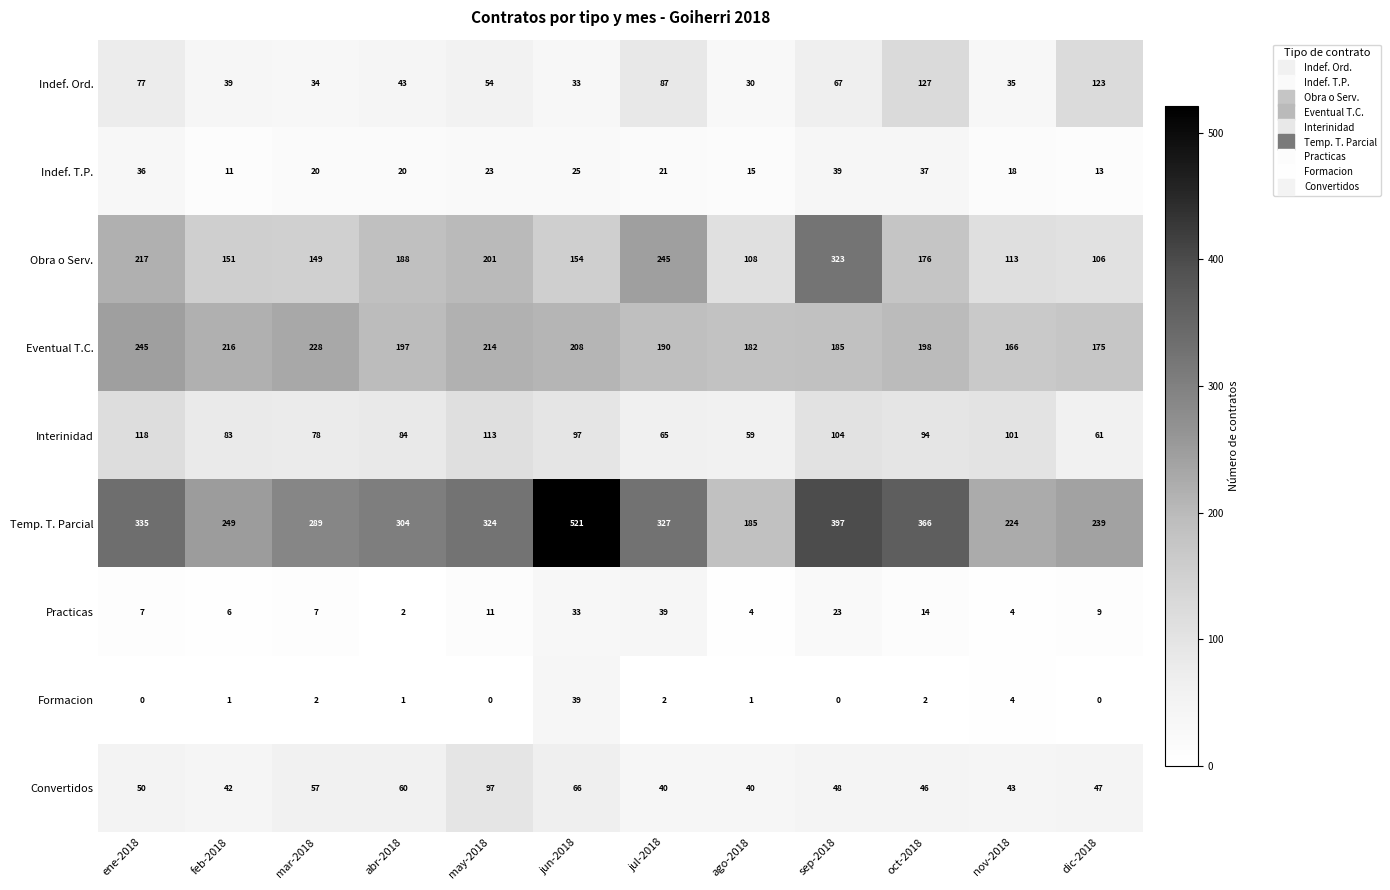

What is the greatest value displayed?

521